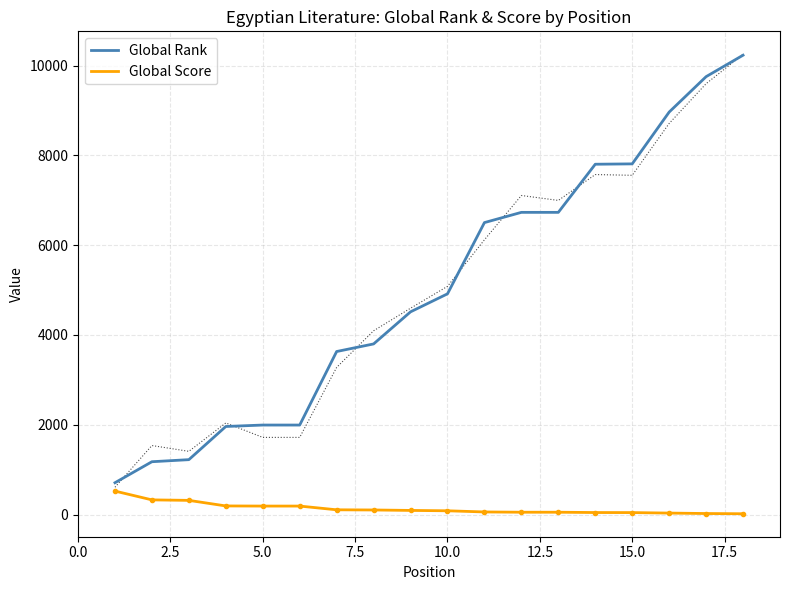

What is the approximate value of Global Score at 0.0, to the nearest 10?

520